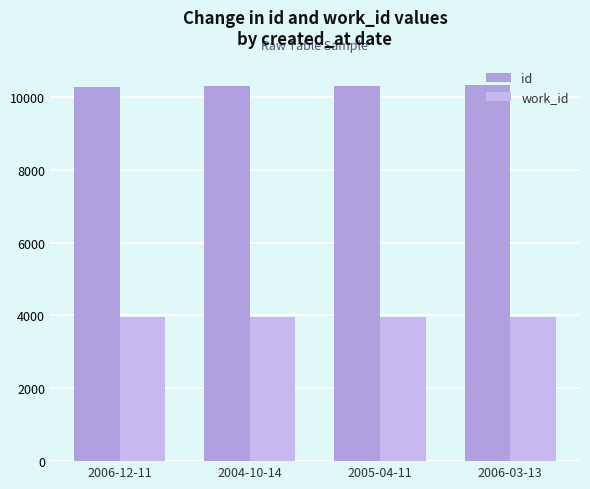

Is the value of work_id at 2006-03-13 greater than the value of id at 2006-12-11?

No